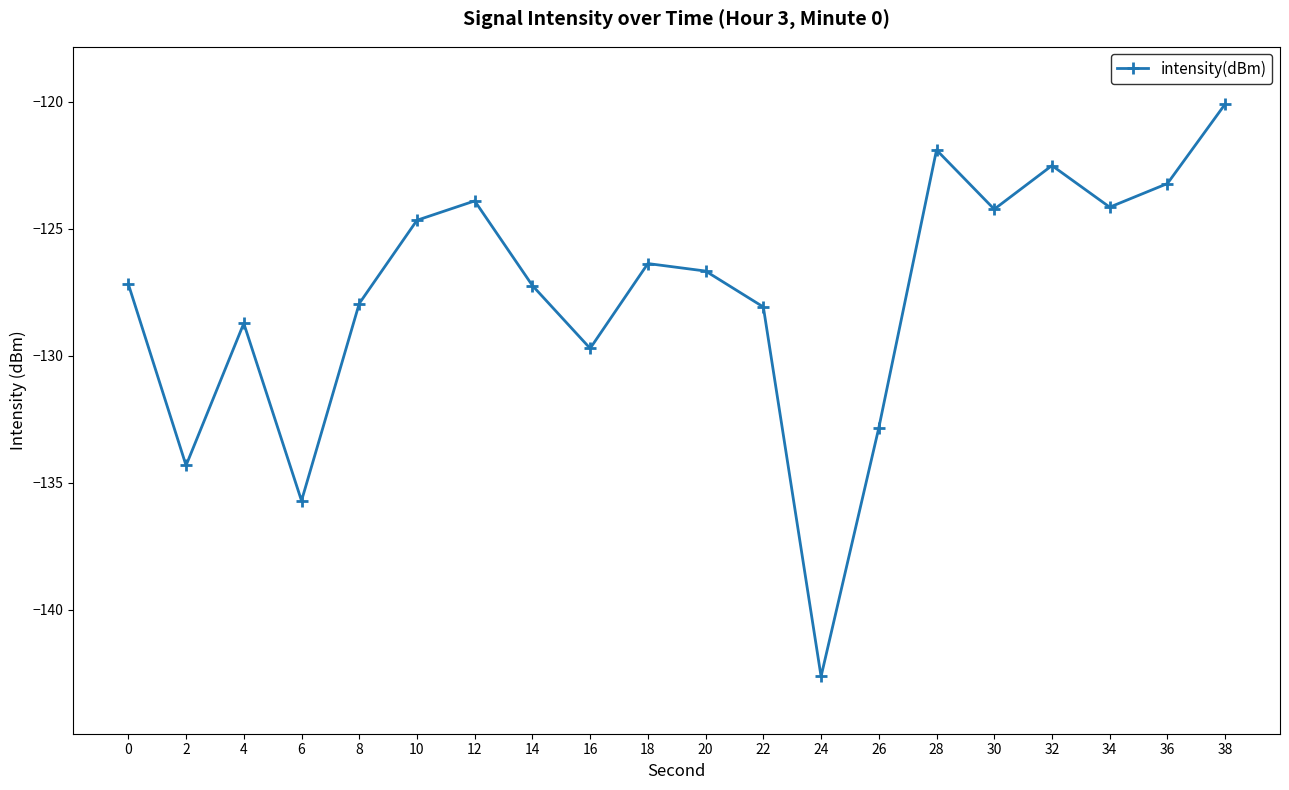

What is the difference between the values at 6 and 34?

11.6